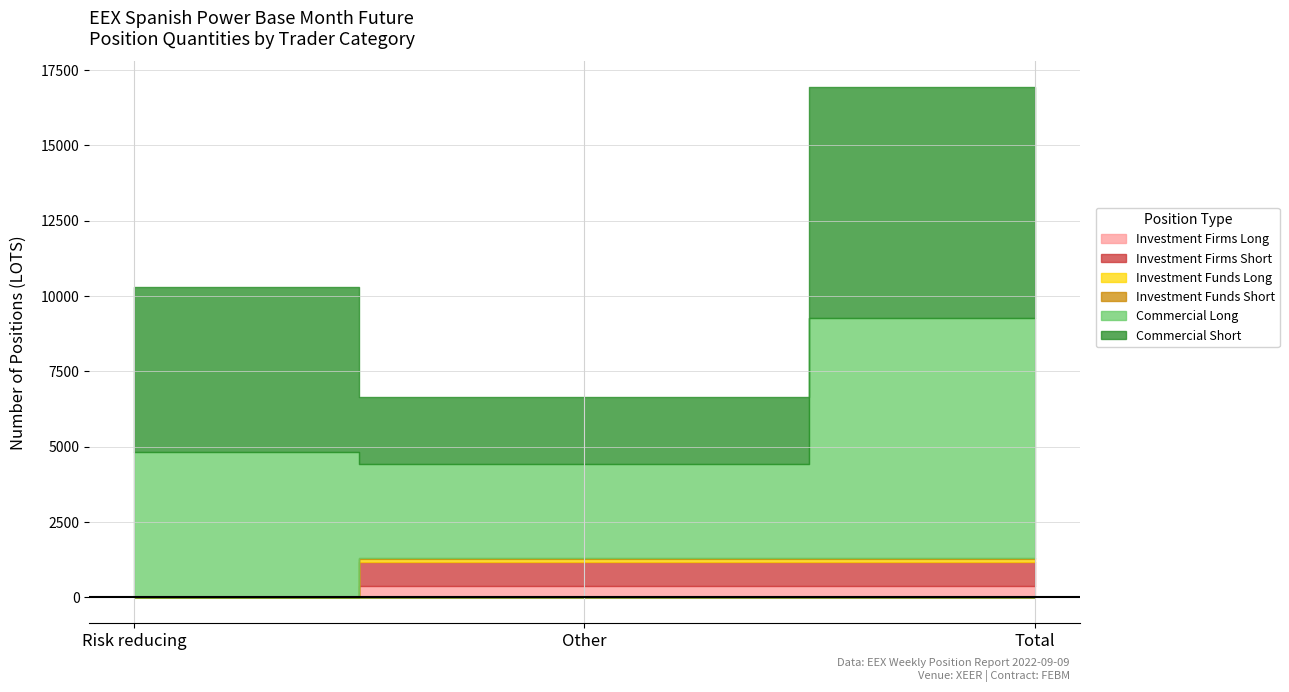

What is the greatest value displayed?

7954.0